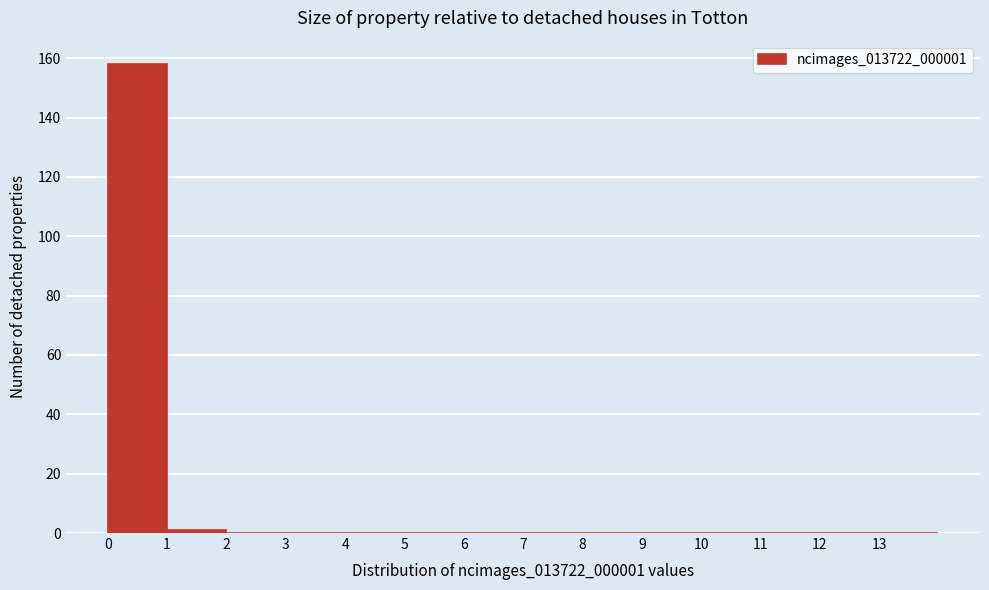

How tall is the bar that spans 0 to 1 on the x-axis? The values are not printed on the chart, so give them approximately, as read against the axis.

158